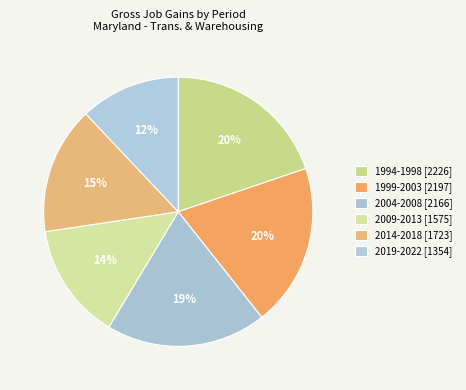

How many slices are in this pie chart?

6